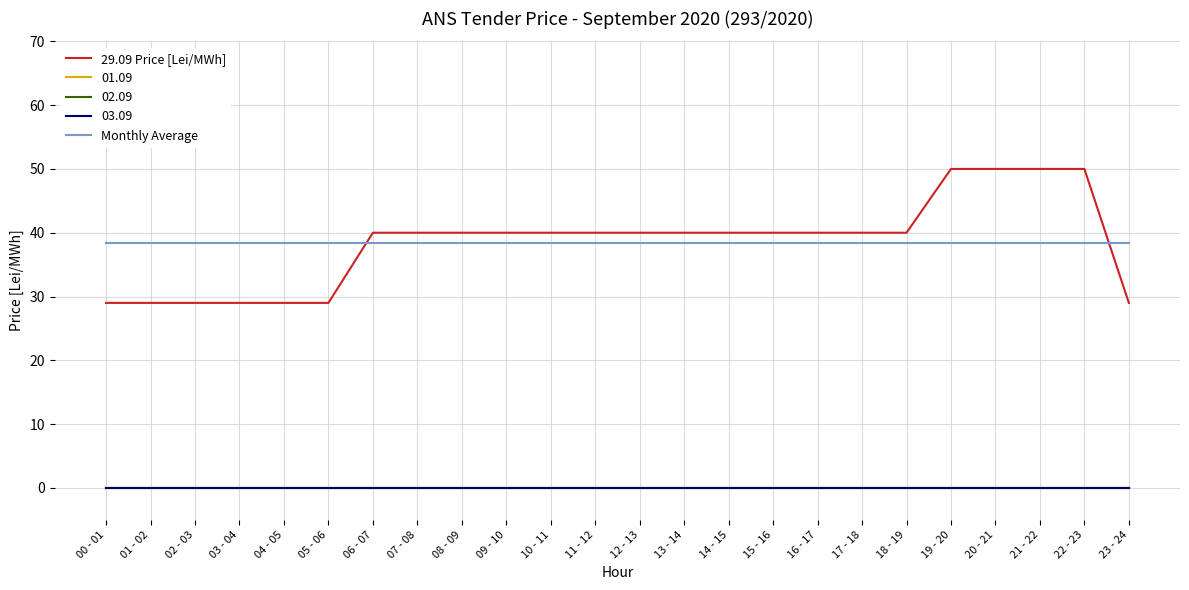

At which category is the sum across all series the highest?

19 - 20